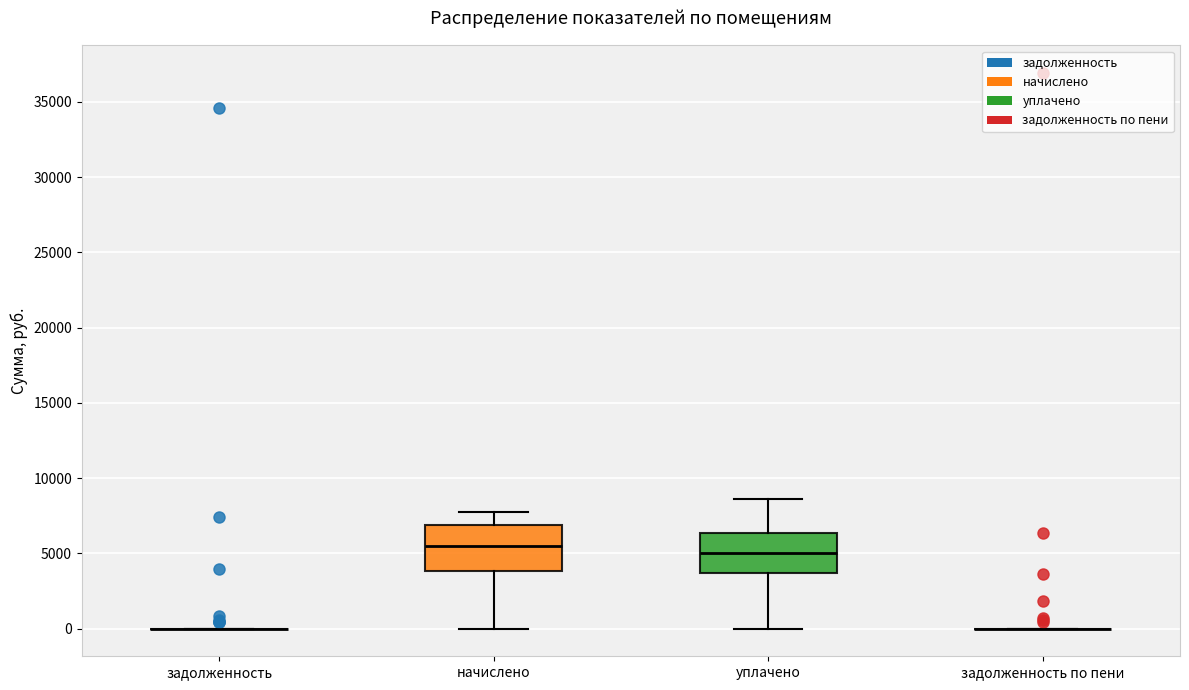

Reading left to right, read every box against the y-axis: the position of its median line, the range the box covers, and the ends of its whiskers. The values are not printed on the chart, so give them approximately, as read against the axis.

задолженность: box collapsed to a line at 0, whiskers 0 to 0
начислено: median 5500, box 4000 to 7000, whiskers 0 to 8000
уплачено: median 5000, box 3500 to 6500, whiskers 0 to 8500
задолженность по пени: box collapsed to a line at 0, whiskers 0 to 0